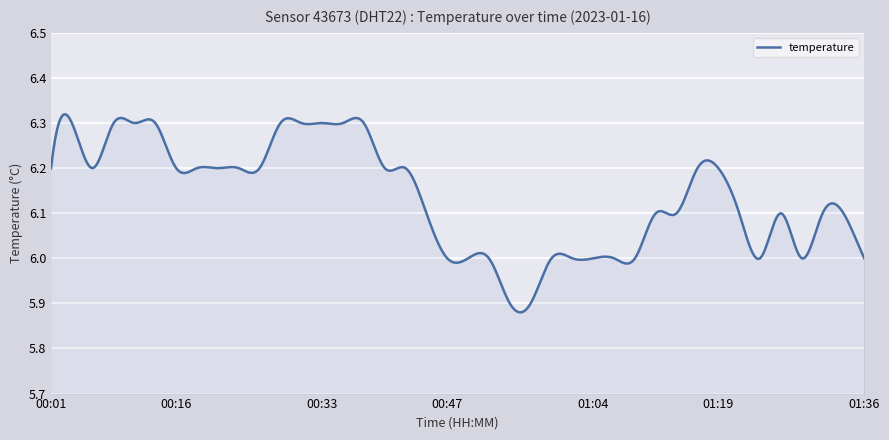

Which category has the highest value across all series?

00:04